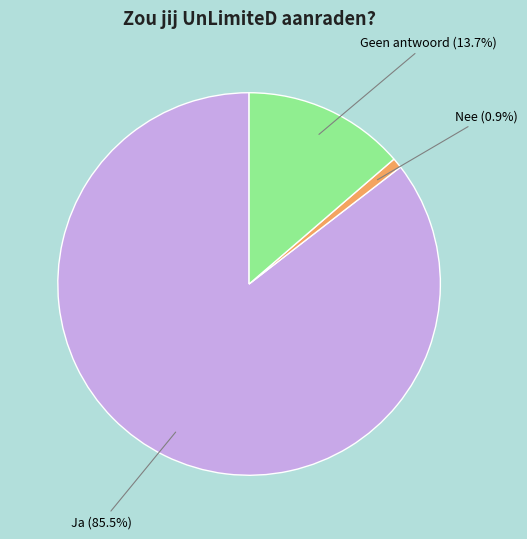

Is there any slice that represents more than half of the pie?

Yes